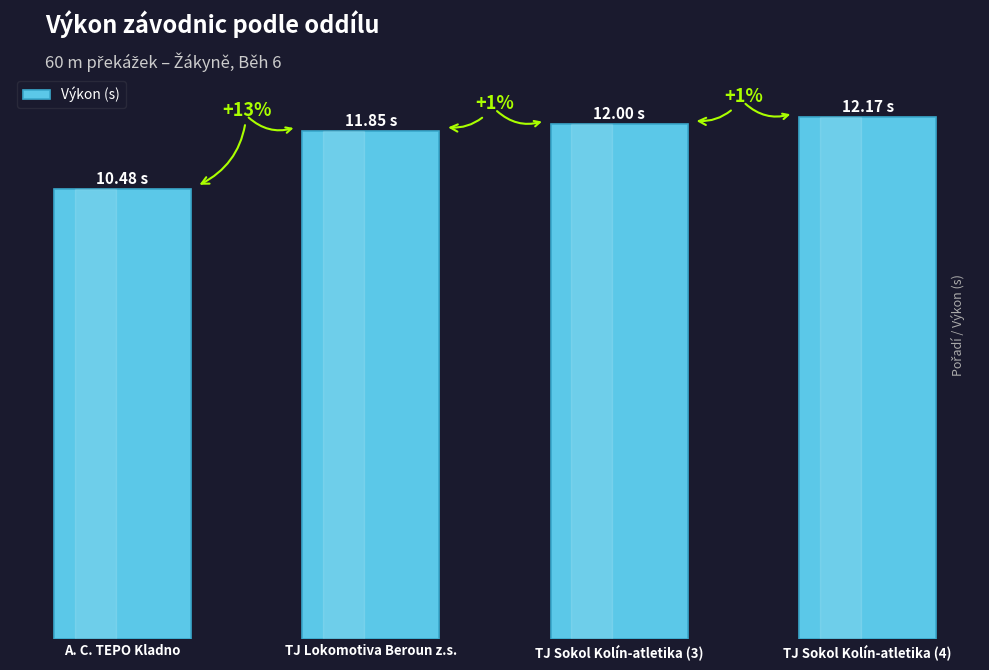

What is the minimum value shown in the chart?

10.5